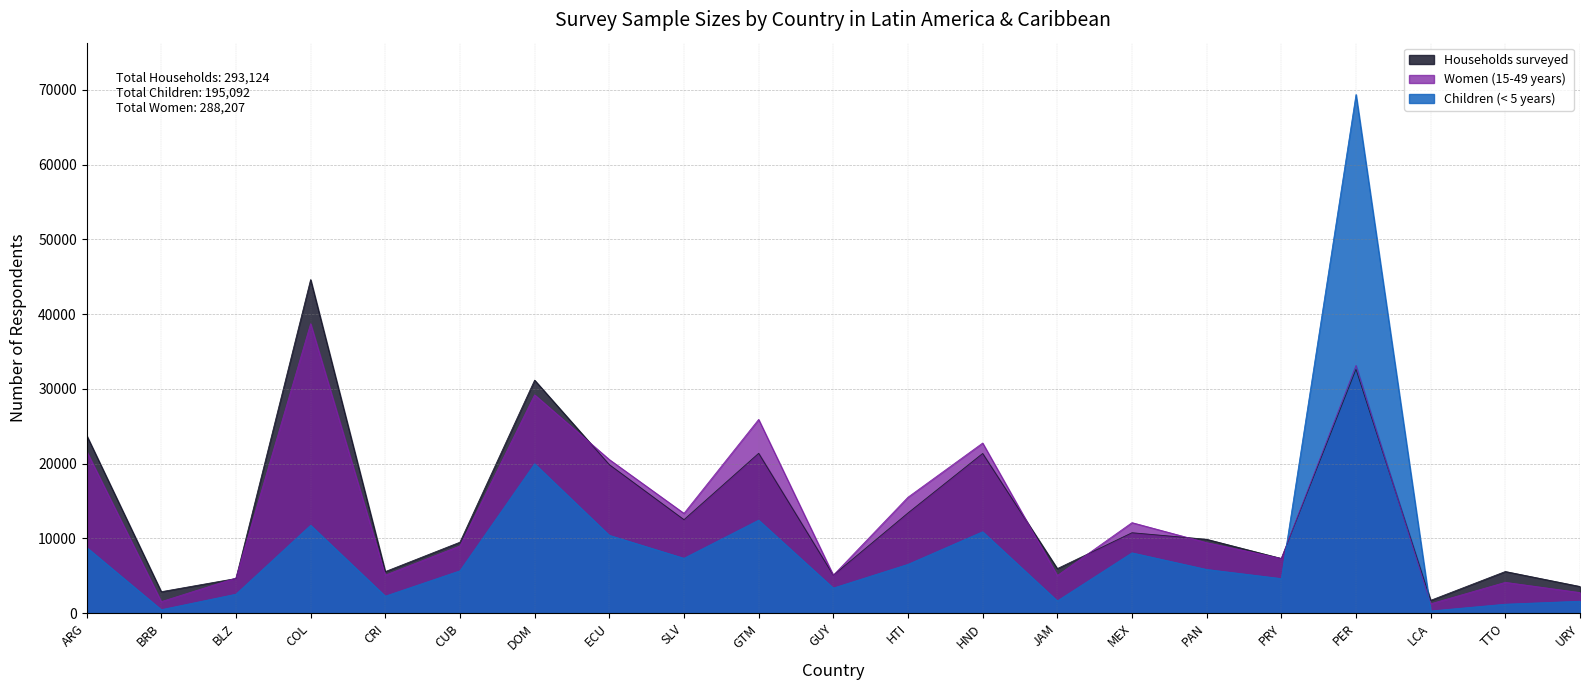

Count the number of data series in this chart.

3